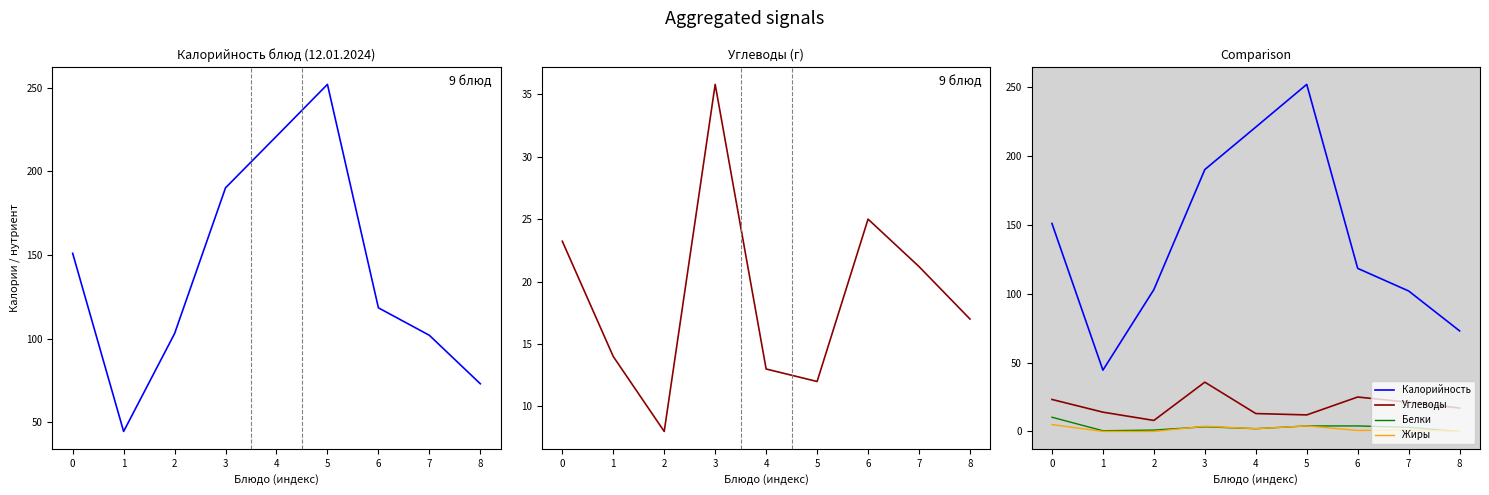

Which series has the largest total across all categories?

Калорийность